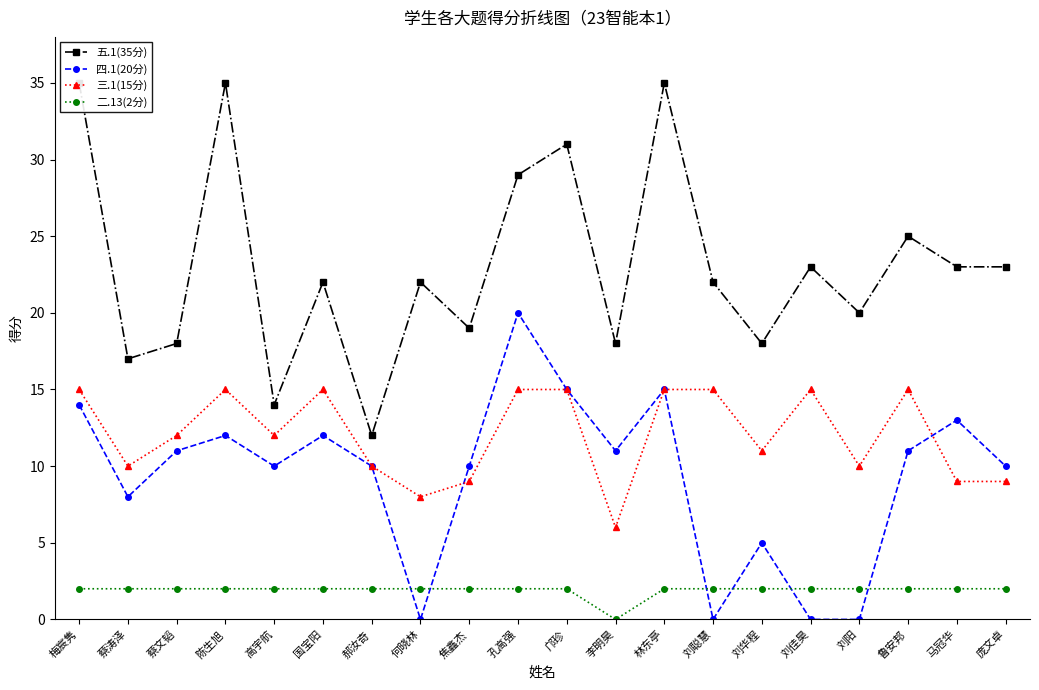

How many interior local peaks does the 四.1(20分) series have?

6